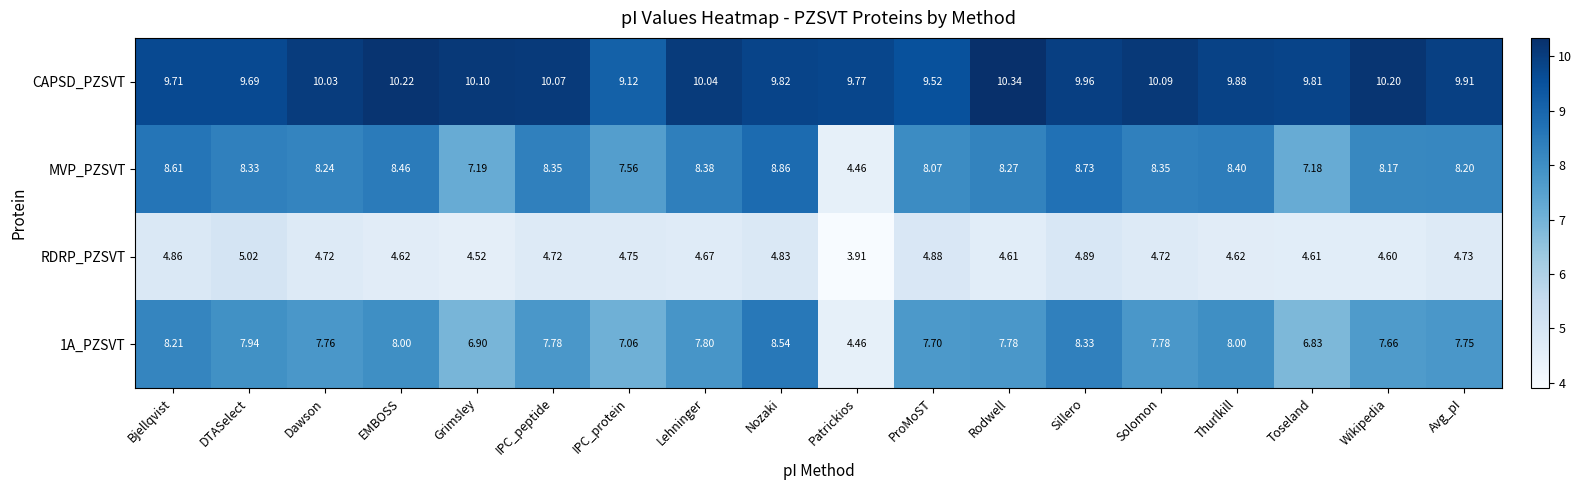

How many data points does each series have?

18